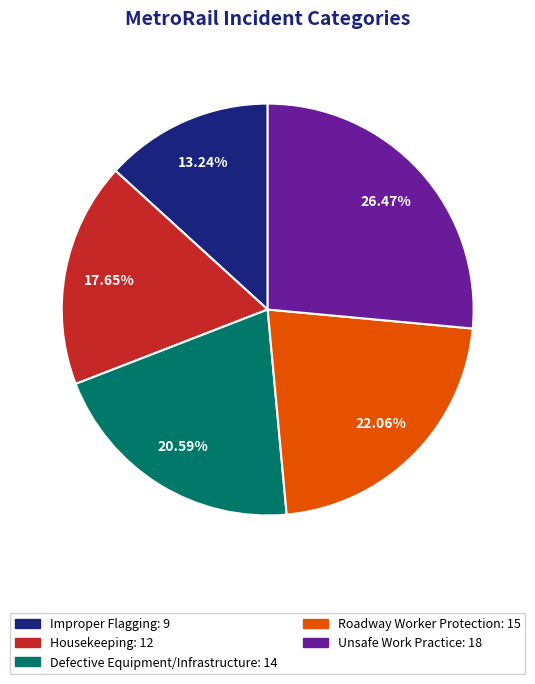

To the nearest percent, what is the combined percentage of Improper Flagging and Defective Equipment/Infrastructure?

34%